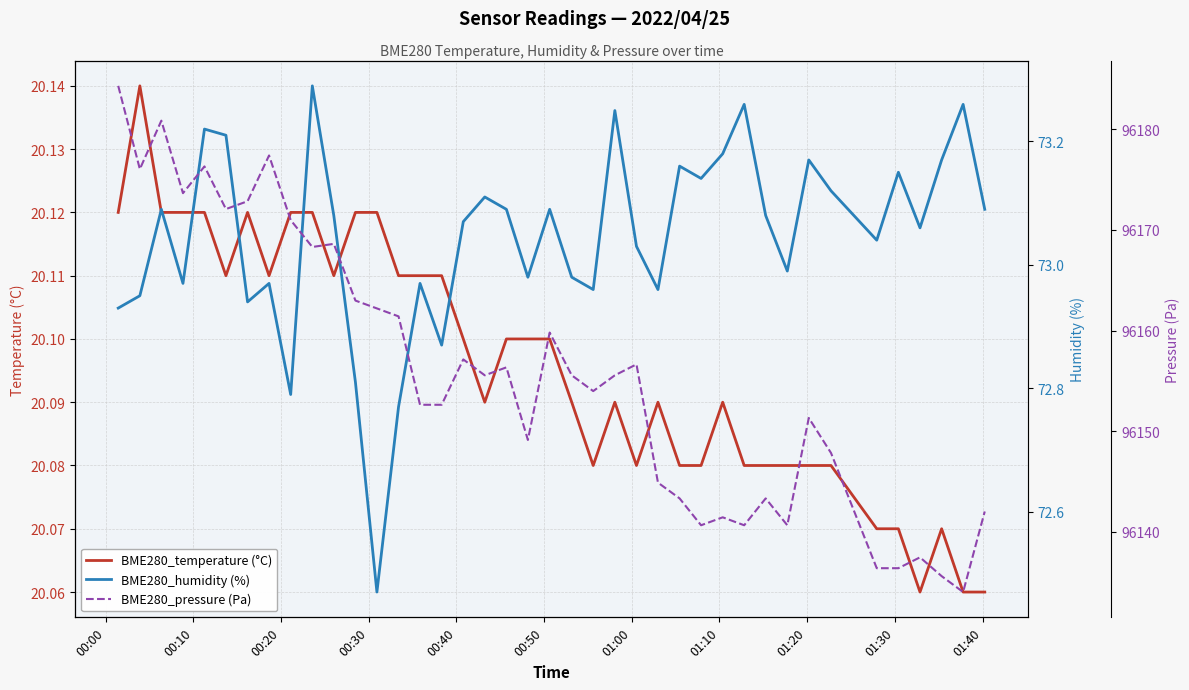

True or false: BME280_pressure (Pa) and BME280_temperature (°C) intersect in this chart.

False